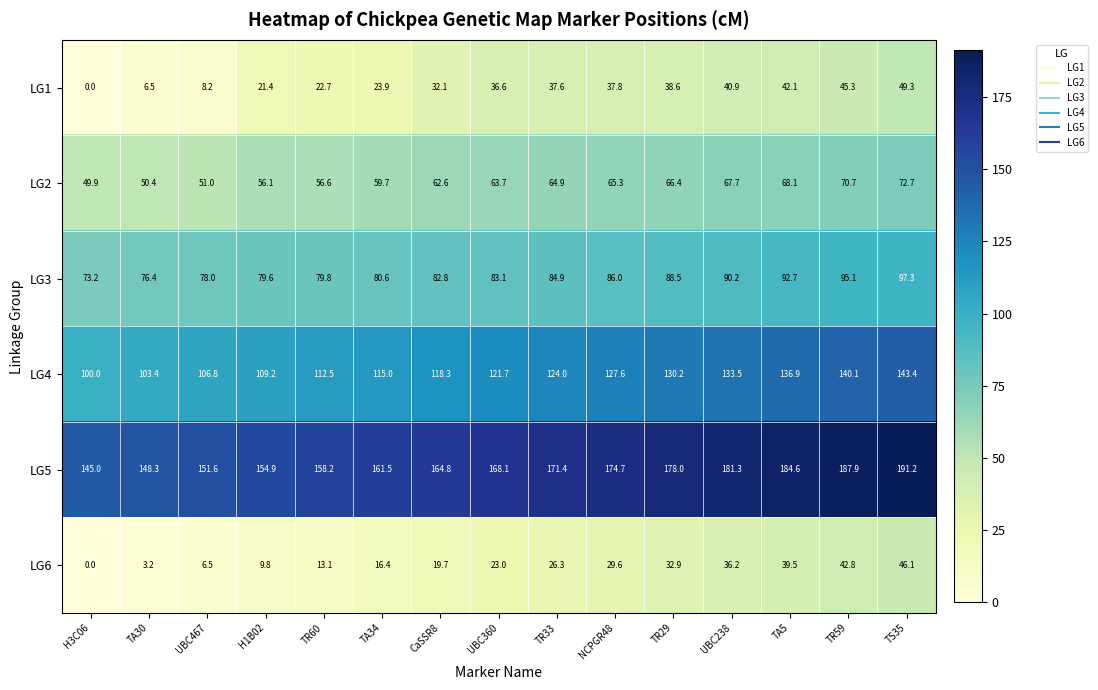

What is the maximum value for LG5?

191.2